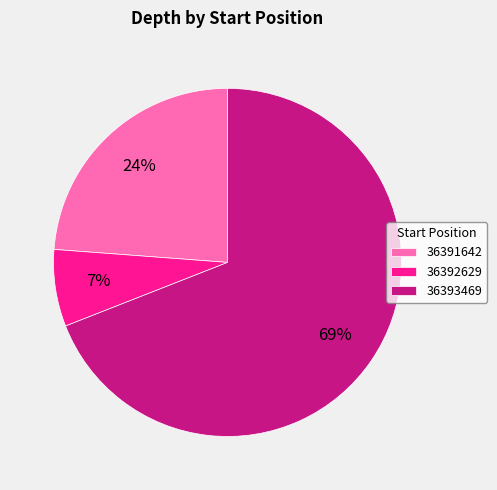

Rank the categories by value from highest to lowest.

36393469, 36391642, 36392629